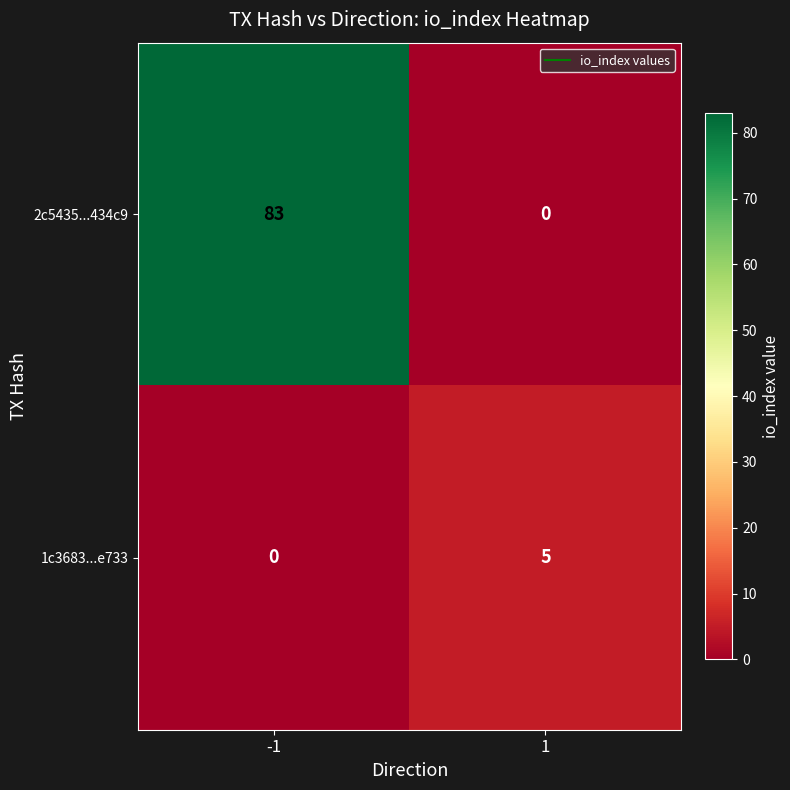

What is the difference between the maximum and minimum values in the 1c3683...e733 series?

5